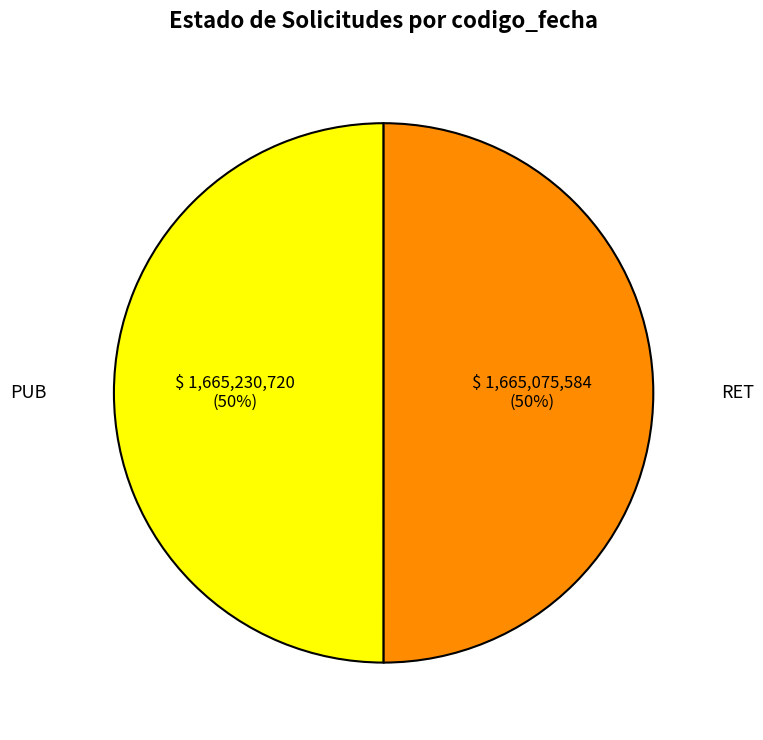

Combined, do PUB and RET account for over 50%?

Yes